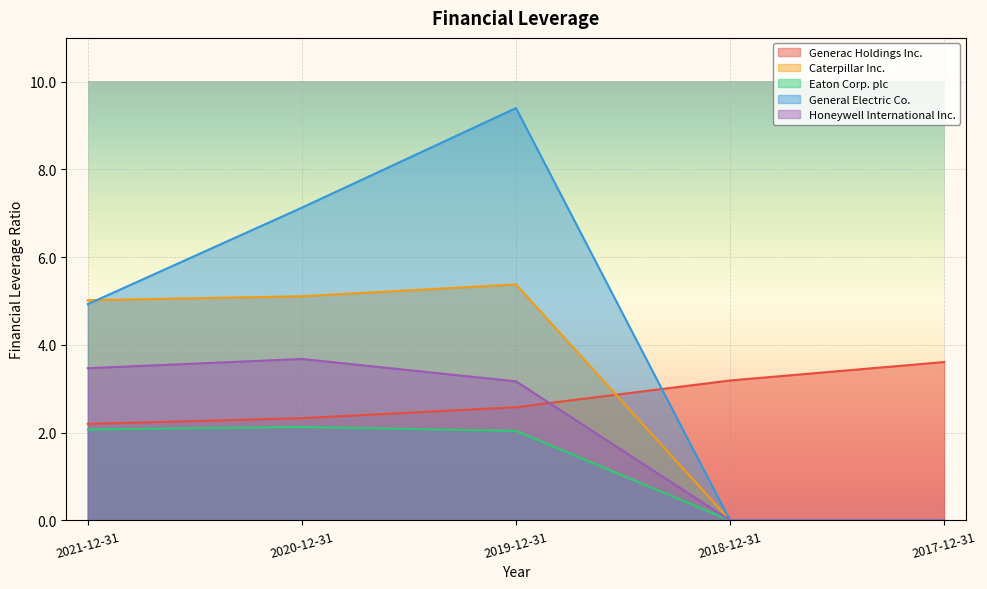

What is the average value of the General Electric Co. series?

4.3